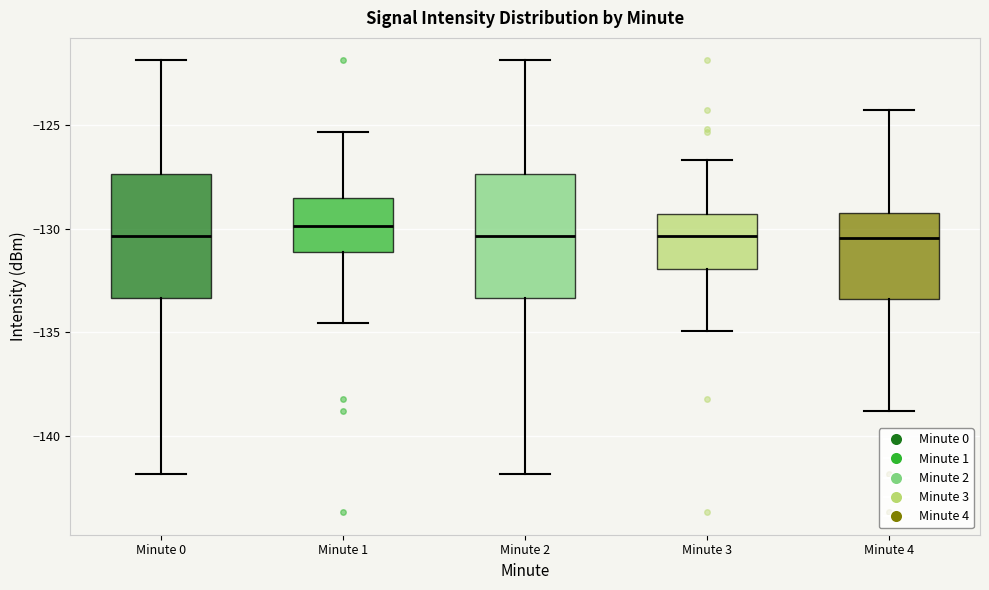

Reading left to right, transcribe this box plot: for each box, give where its median line is, the range the box spans, and where its two whiskers end, as read against the y-axis. The values are not printed on the chart, so give them approximately, as read against the axis.

Minute 0: median -130.5, box -133.5 to -127.5, whiskers -142.0 to -122.0
Minute 1: median -130.0, box -131.0 to -128.5, whiskers -134.5 to -125.5
Minute 2: median -130.5, box -133.5 to -127.5, whiskers -142.0 to -122.0
Minute 3: median -130.5, box -132.0 to -129.5, whiskers -135.0 to -126.5
Minute 4: median -130.5, box -133.5 to -129.5, whiskers -139.0 to -124.5